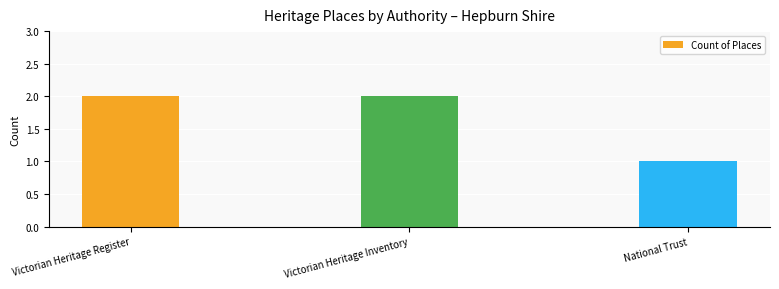

What position from the left is National Trust?

3